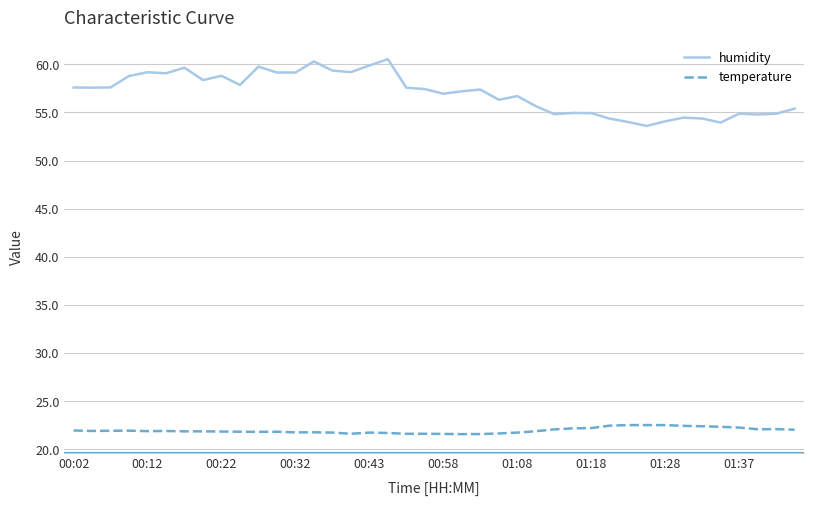

Which series has the largest total across all categories?

humidity